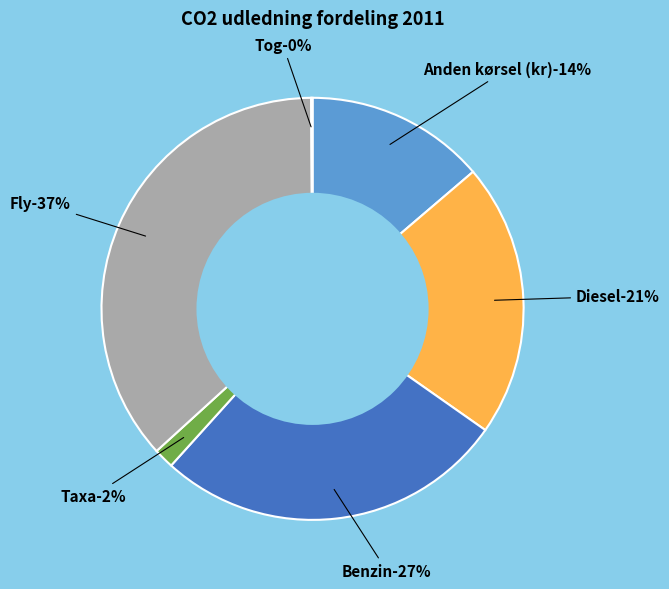

Which slice is the largest?

Fly